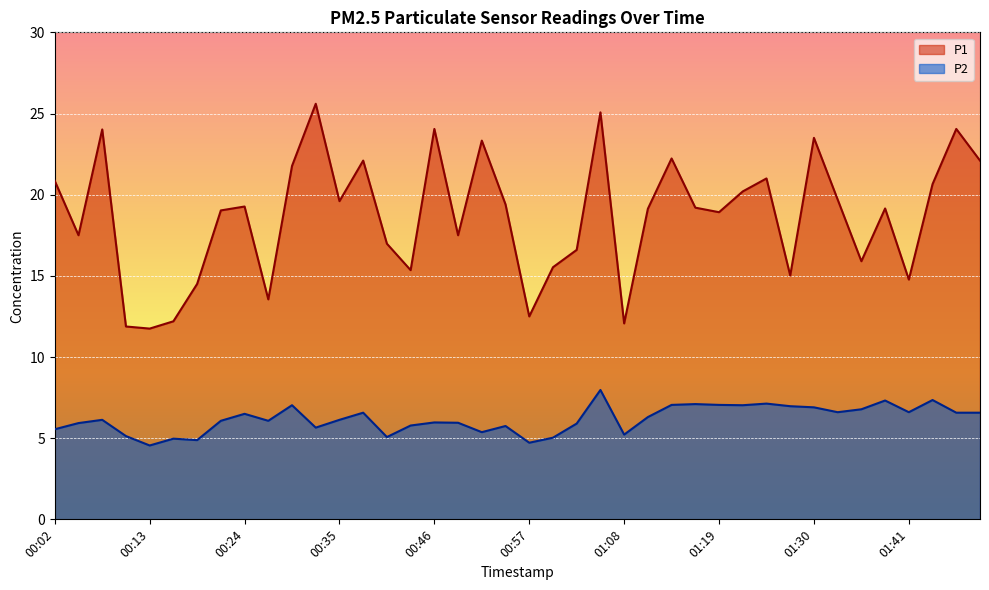

The value of P2 at 38 is 6.6. True or false?

True